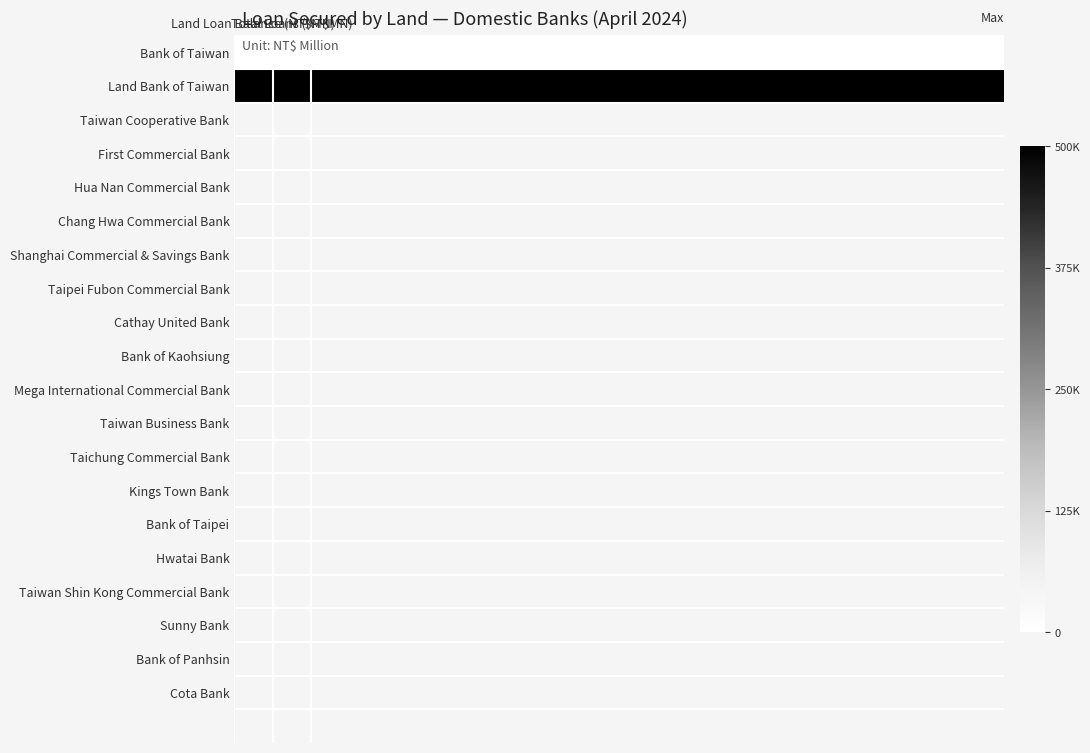

How many categories are shown in the chart?

20